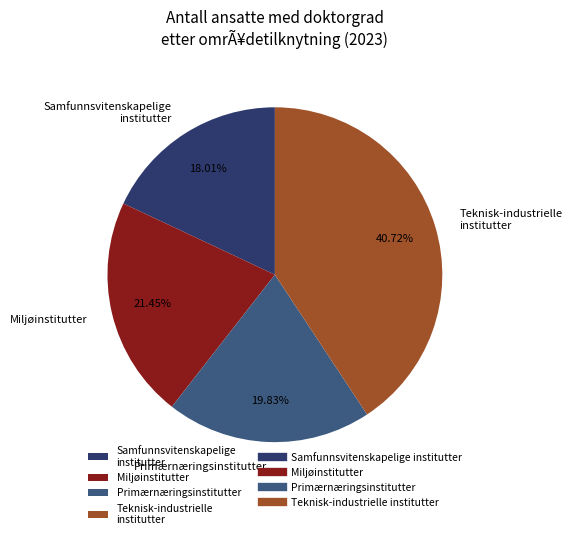

Do Miljøinstitutter and Teknisk-industrielle institutter together represent more than half of the pie?

Yes